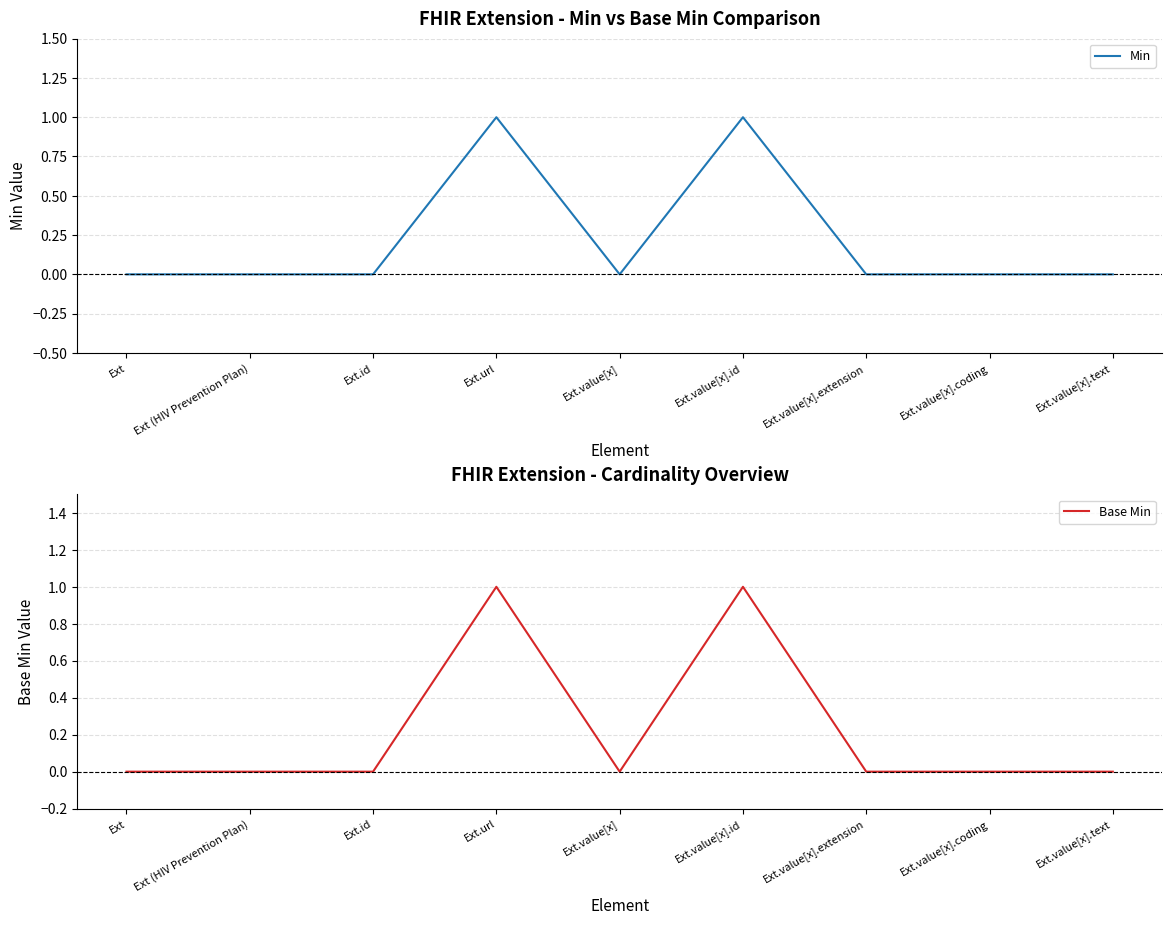

True or false: Base Min and Min intersect in this chart.

False